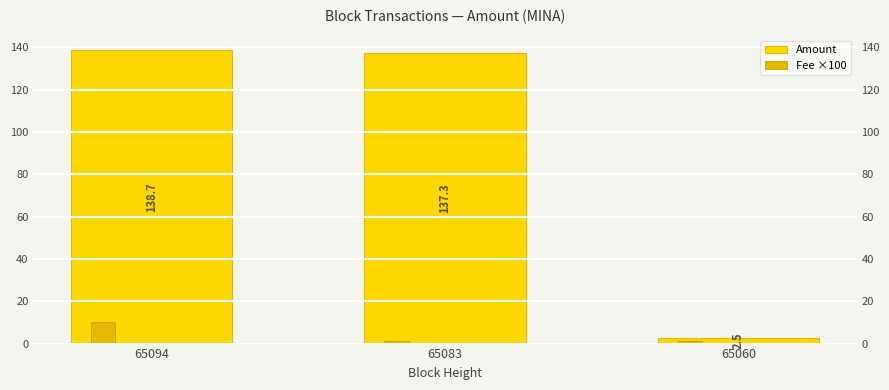

Where does the Amount series first go above 137?

65094